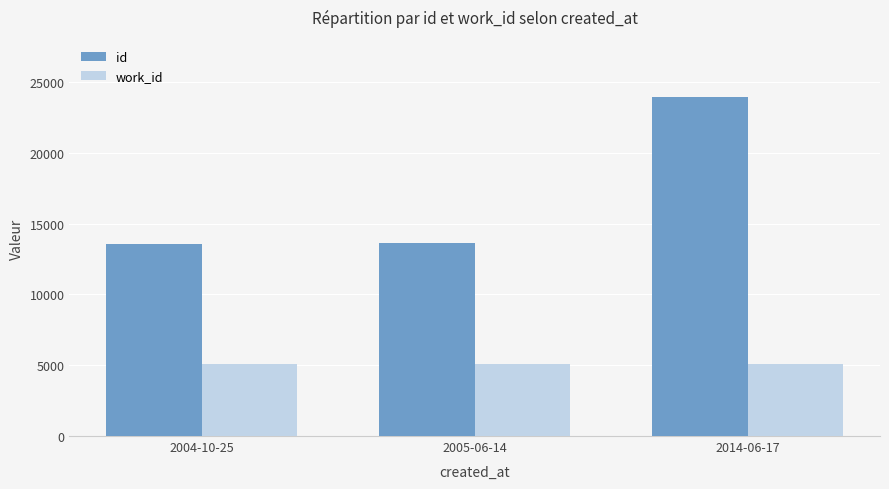

What is the label of the 3rd bar from the left?

2014-06-17